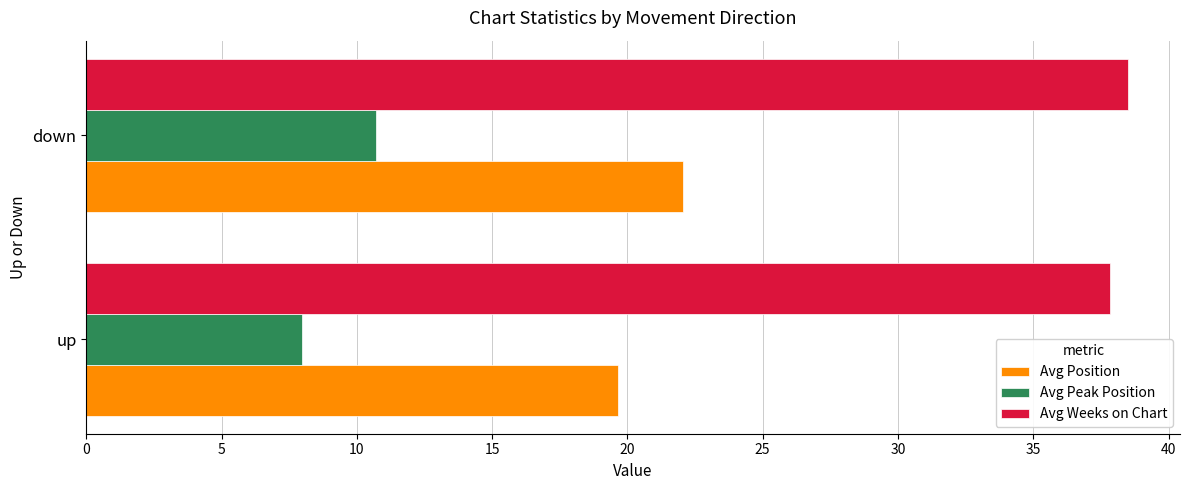

The Avg Peak Position series shows 8.0 at up. True or false?

True